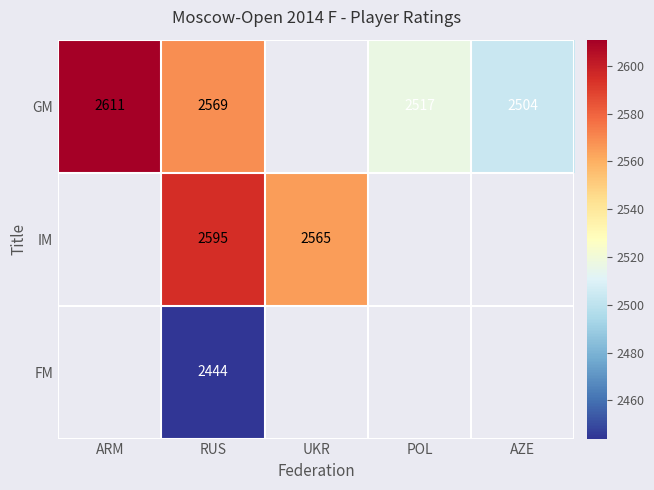

The value of GM at ARM is 890. True or false?

False